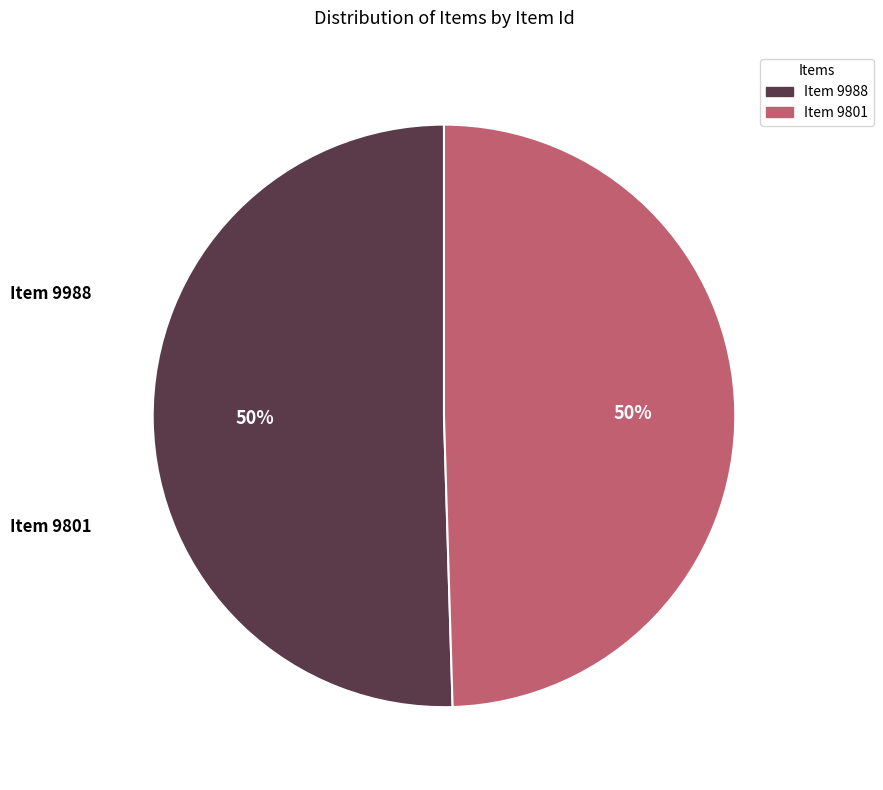

To the nearest percent, what is the average slice percentage?

50%